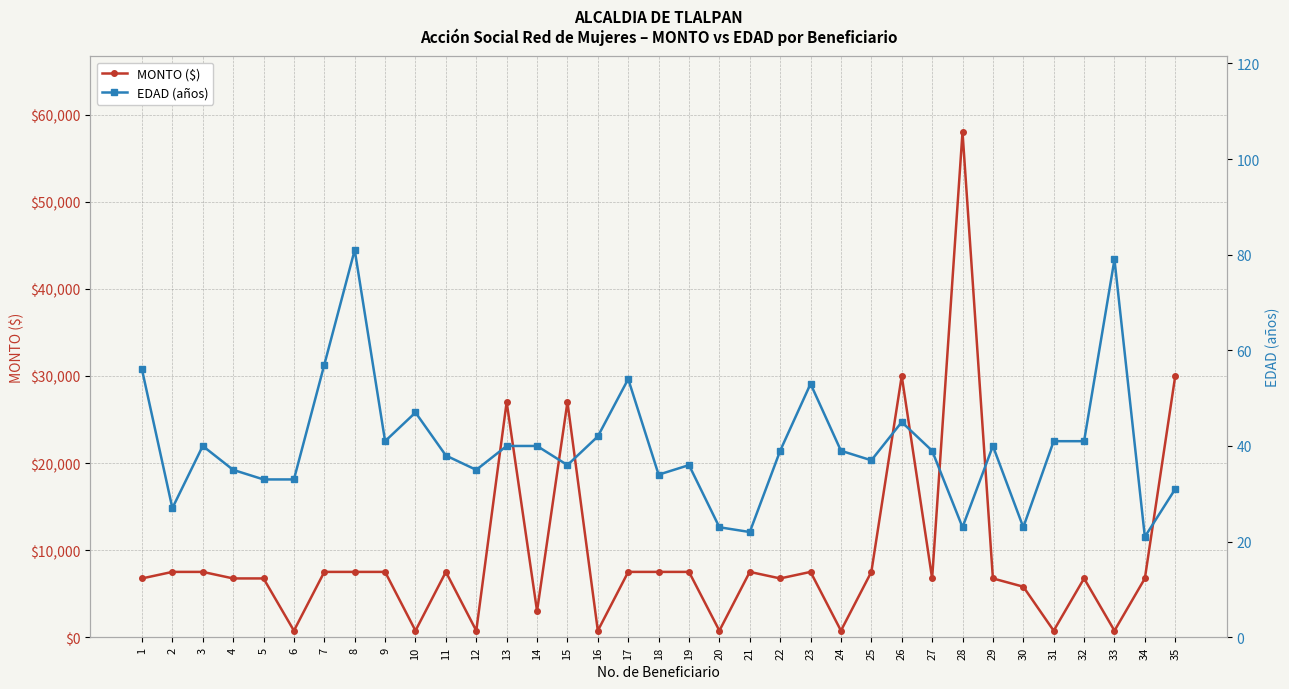

At which label is EDAD (años) closest to 51?

23